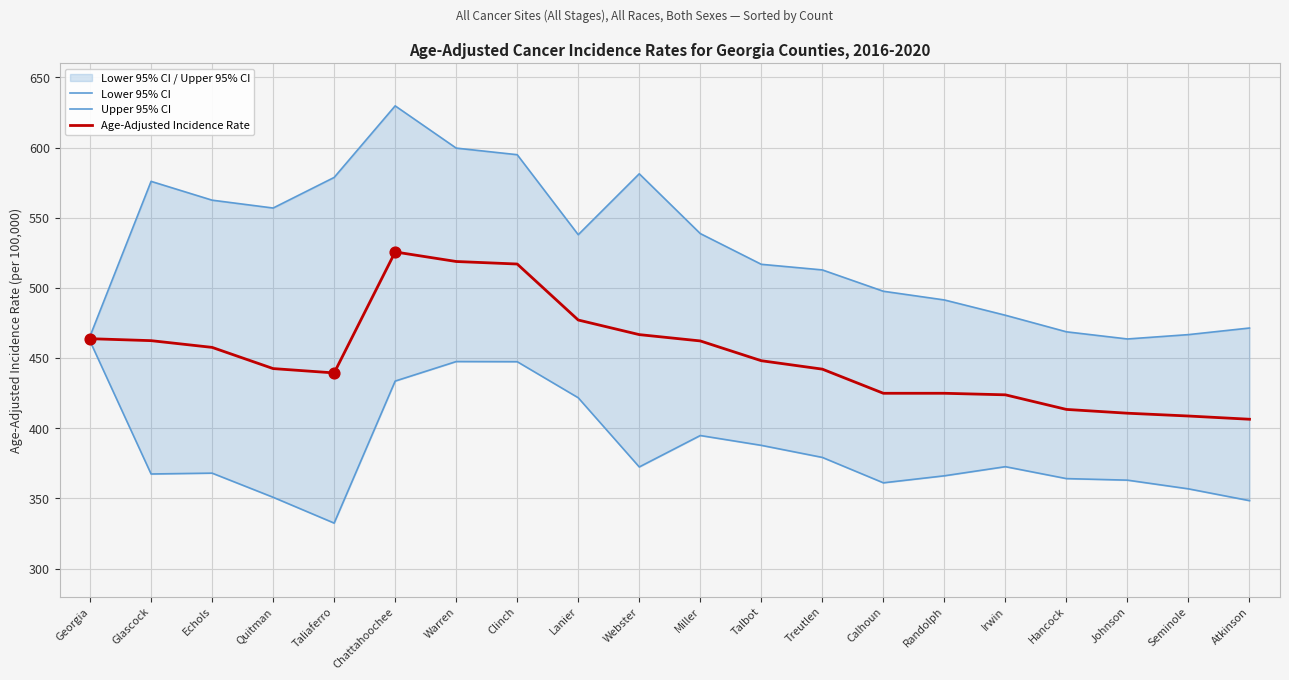

Which series reaches the maximum Y coordinate?

Upper 95% CI